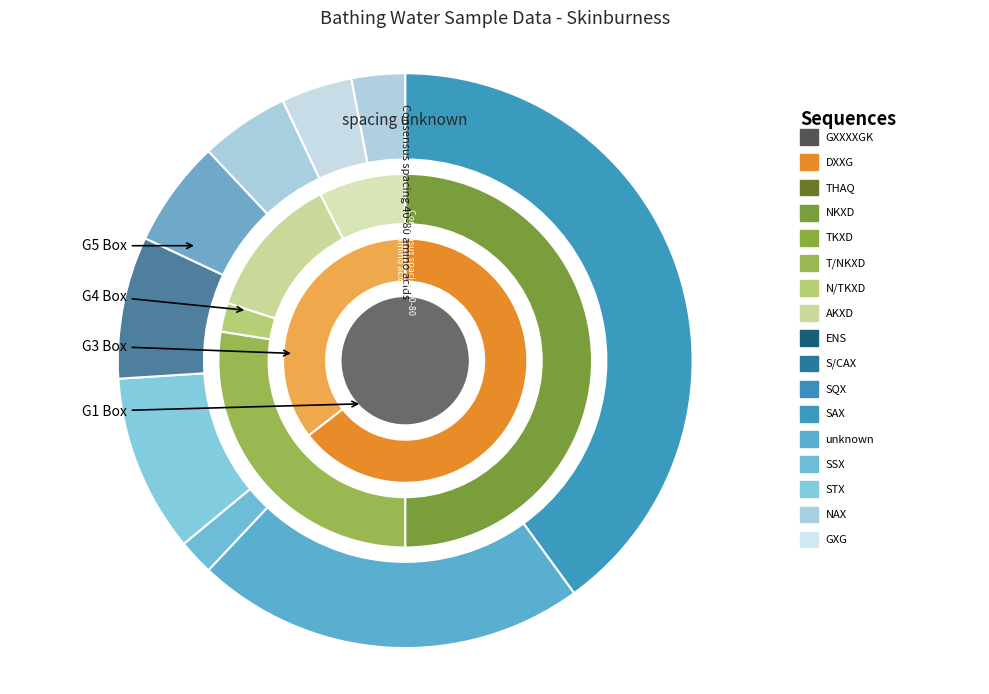

How many segments does this pie chart have?

3